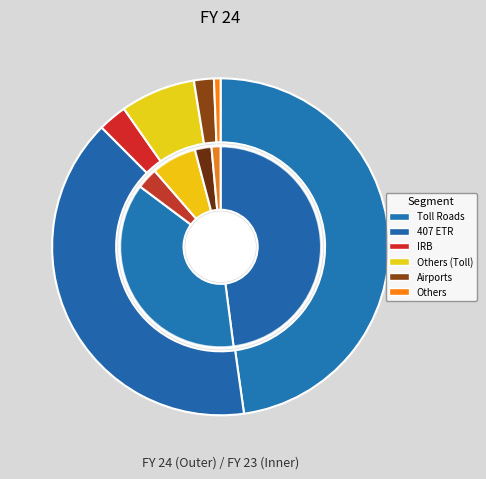

To the nearest percent, what is the combined percentage of Airports and Toll Roads?

50%